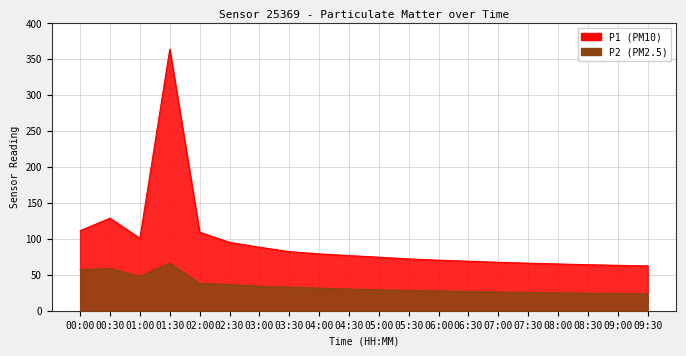

What is the greatest value displayed?

364.2